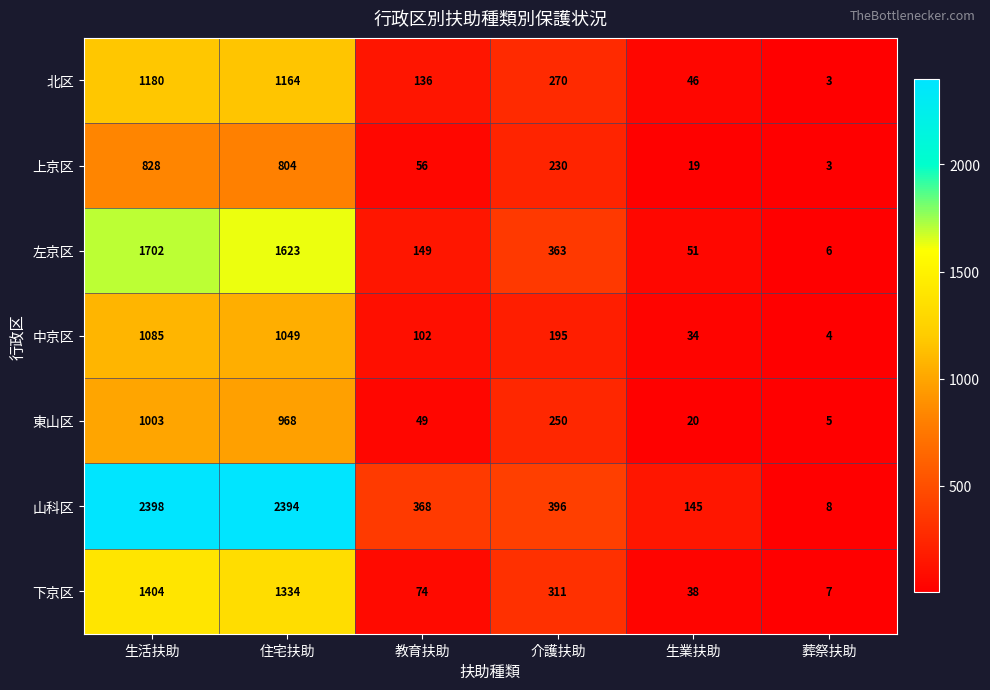

What is the difference between the 上京区 values at 生業扶助 and 生活扶助?

809